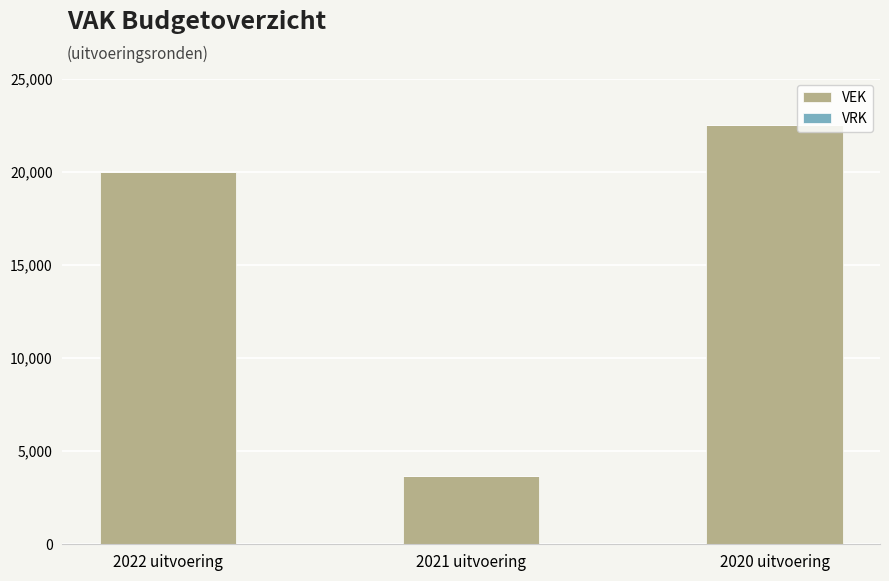

What is the approximate value at 2022 uitvoering?

20000